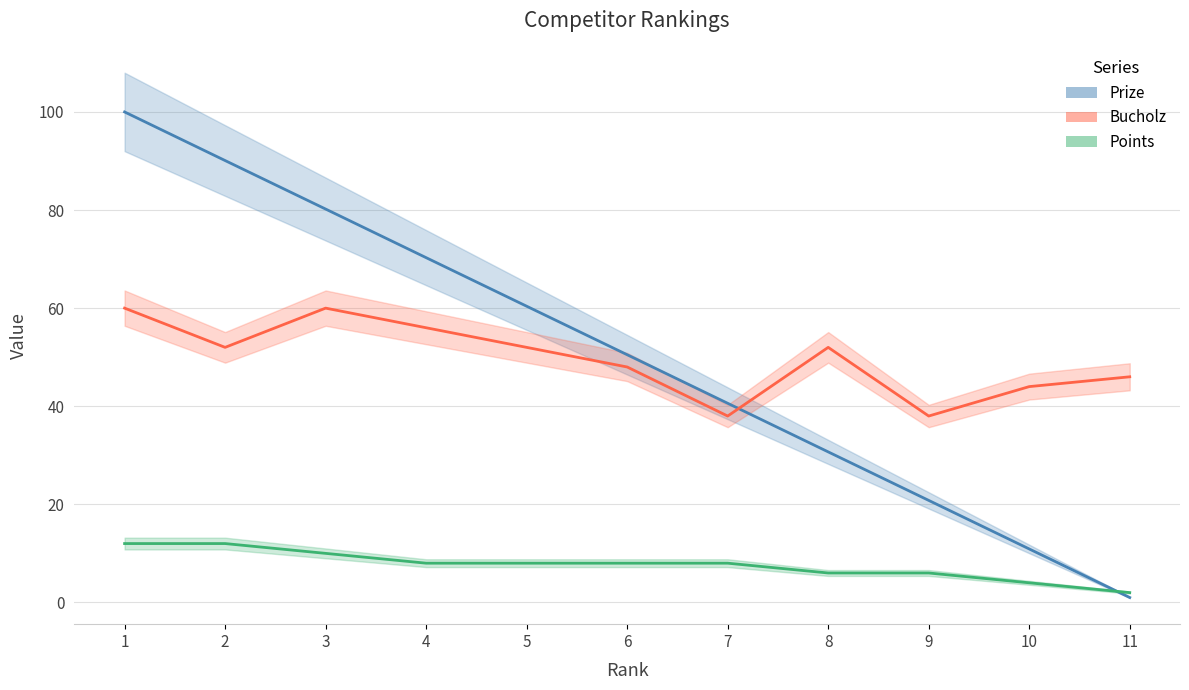

What is the difference between the Points values at 9 and 5?

2.0